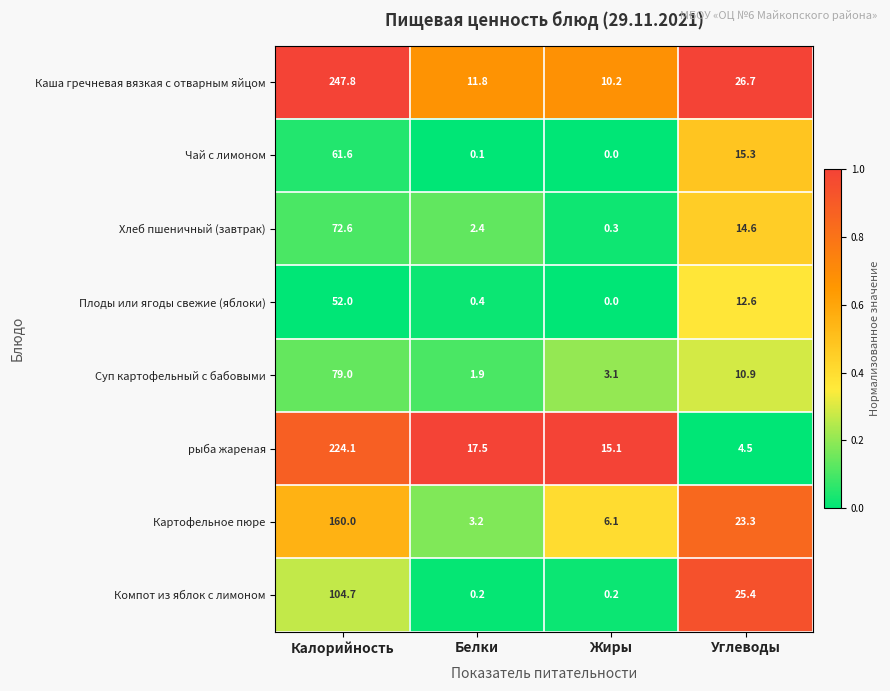

What is the average value of the Компот из яблок с лимоном series?

32.6